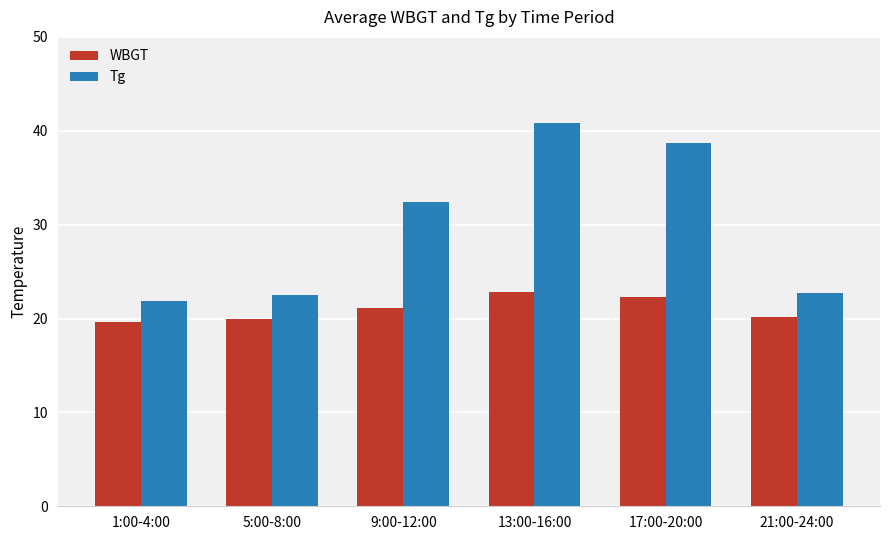

What is the approximate value of WBGT at 17:00-20:00?

22.3